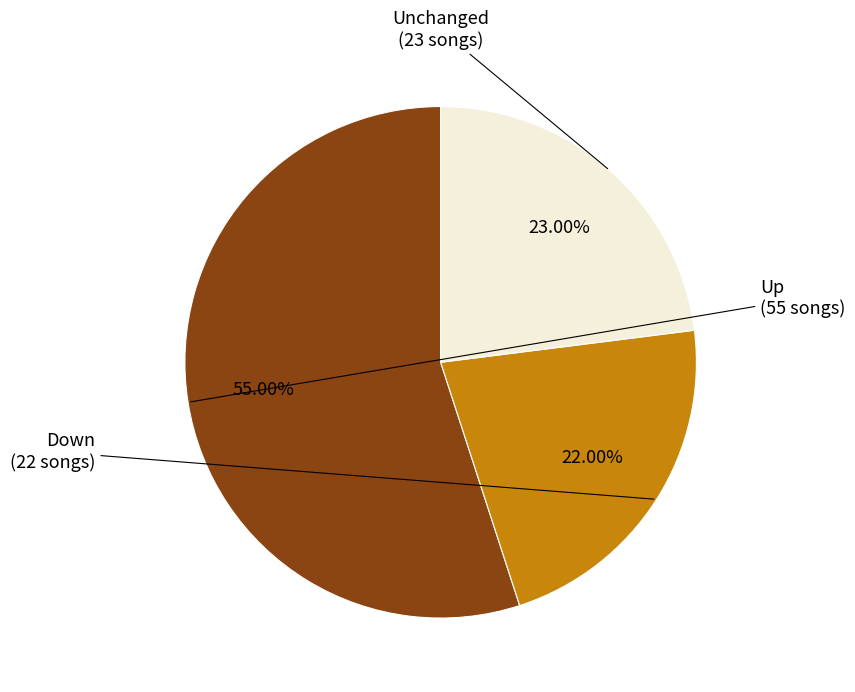

Does any single category account for the majority?

Yes